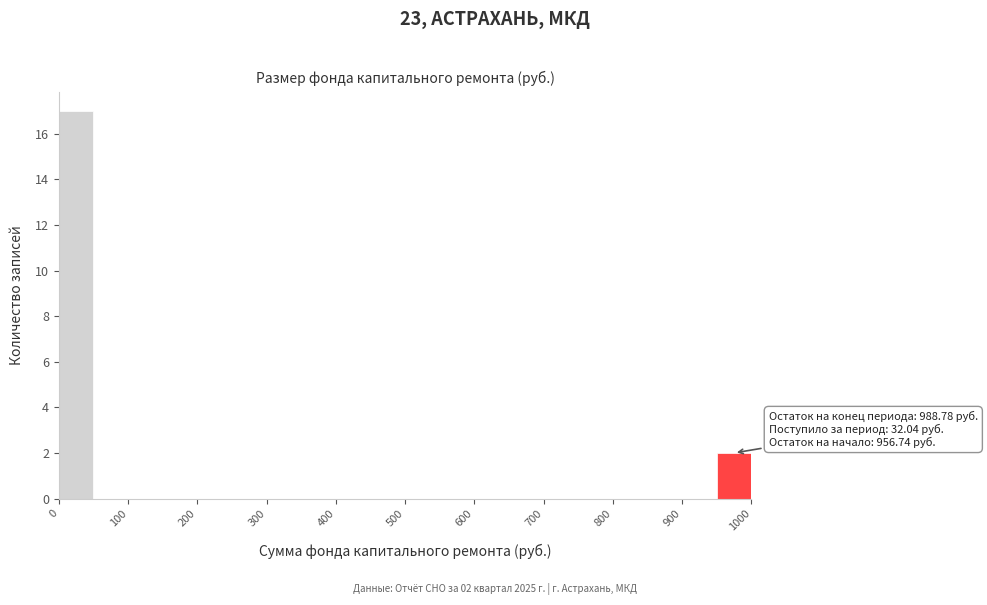

Which range on the x-axis has the tallest bar?

0 to 50